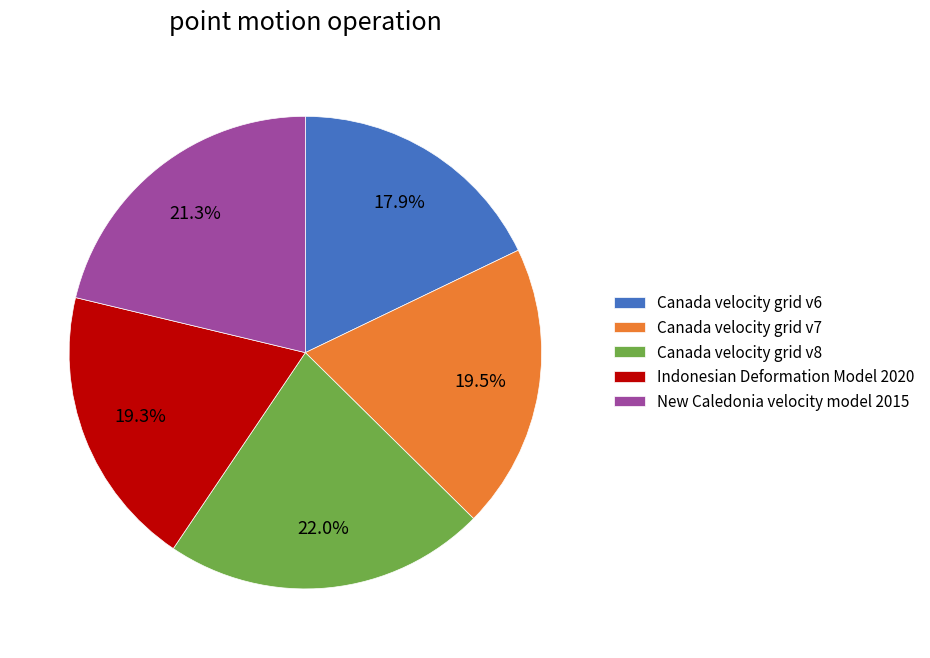

Which has a higher value, Canada velocity grid v6 or Indonesian Deformation Model 2020?

Indonesian Deformation Model 2020